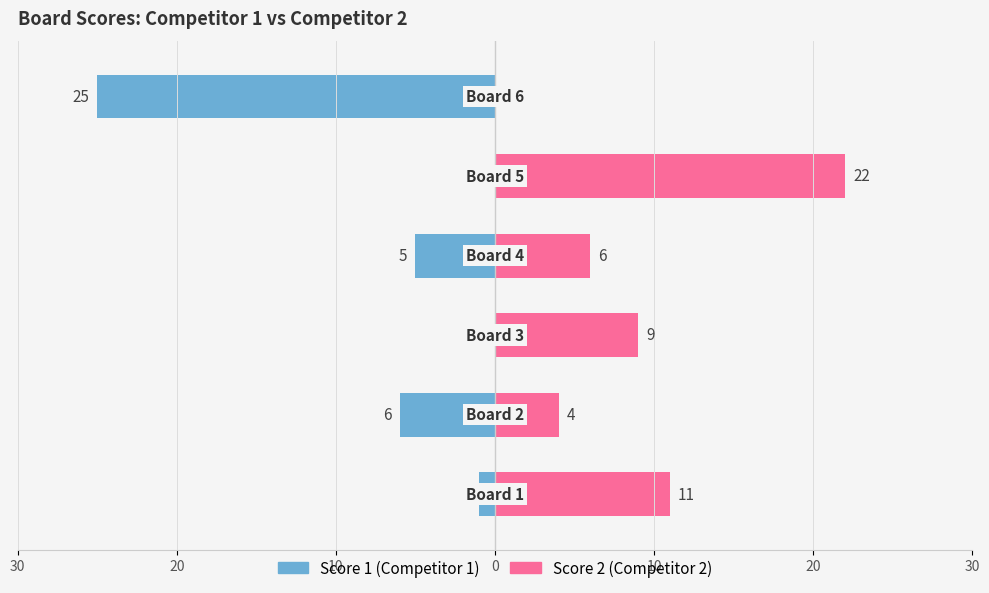

Which series changed the most between 30 and 0?

Score 2 (Competitor 2)